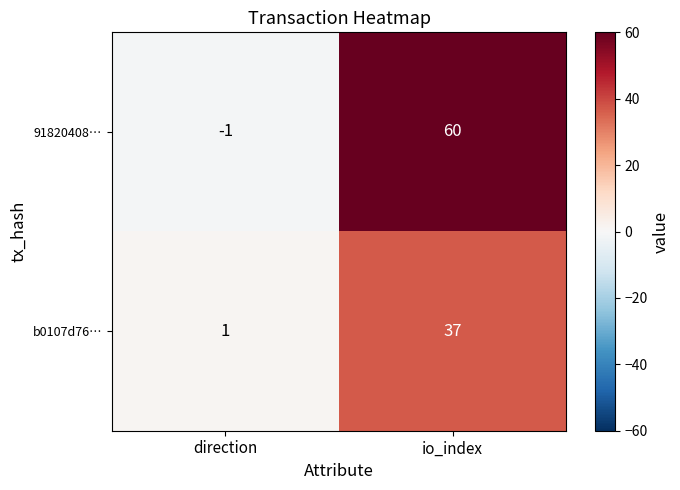

Reading left to right, what are all the values shown in this chart?

91820408…: direction=-1	io_index=60
b0107d76…: direction=1	io_index=37